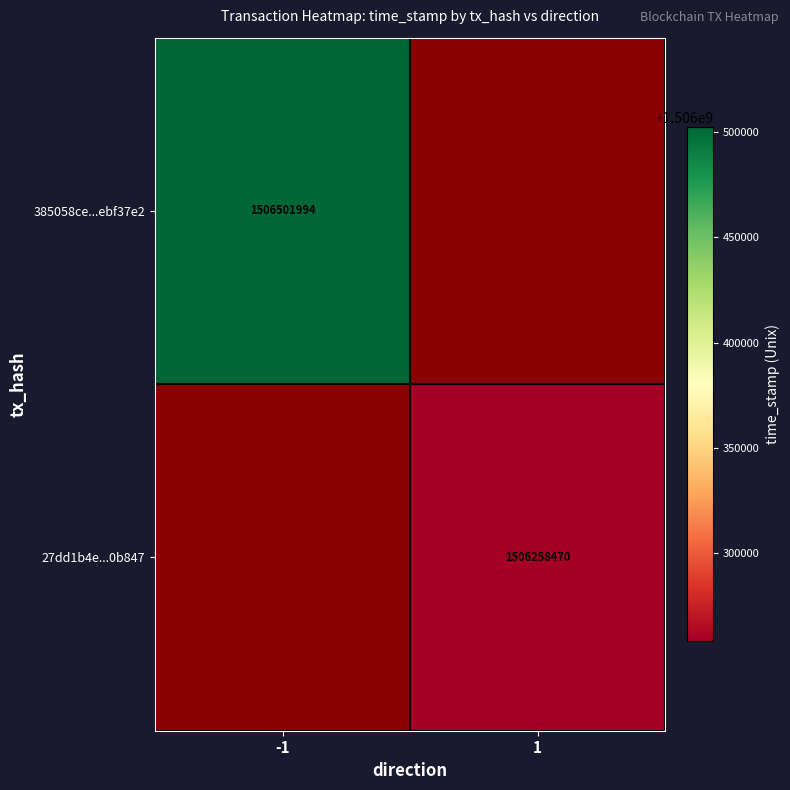

True or false: 27dd1b4e...0b847 has a value of 2085879023 at 1.

False